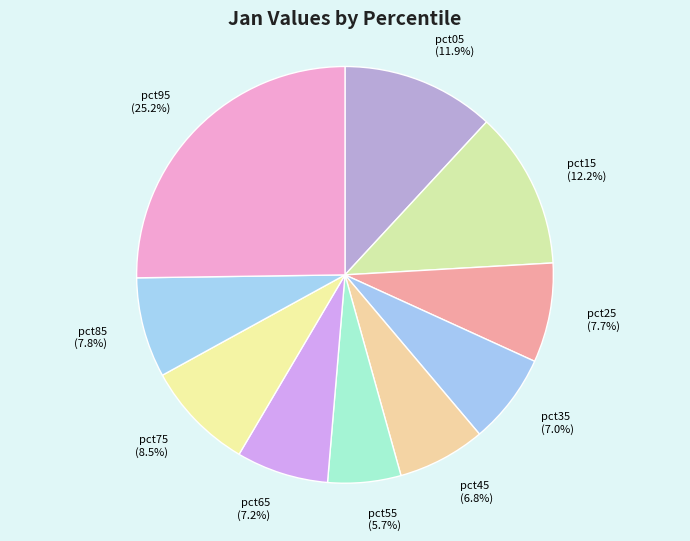

Is it true that pct25 is 8% of the pie?

True